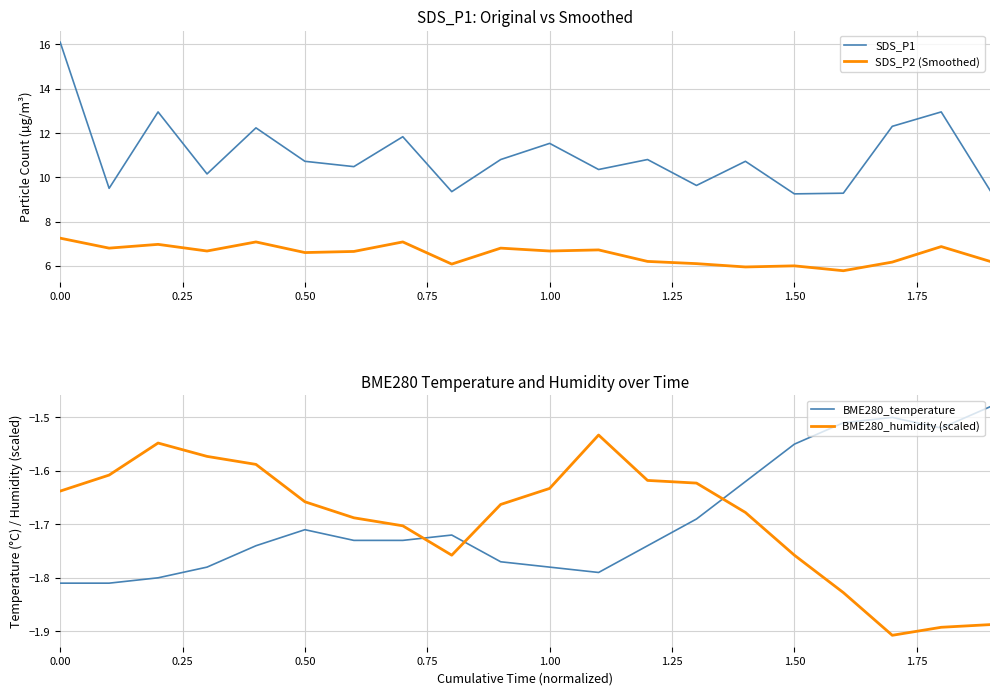

Reading left to right, transcribe all the data shown in this chart.

SDS_P1: 16.1	9.5	12.9	10.2	12.2	10.7	10.5	11.8	9.3	10.8	11.5	10.3	10.8	9.6	10.7	9.2	9.3	12.3	12.9	9.4
SDS_P2 (Smoothed): 7.2	6.8	7.0	6.7	7.1	6.6	6.7	7.1	6.1	6.8	6.7	6.7	6.2	6.1	6.0	6.0	5.8	6.2	6.9	6.2
BME280_temperature: -1.8	-1.8	-1.8	-1.8	-1.7	-1.7	-1.7	-1.7	-1.7	-1.8	-1.8	-1.8	-1.7	-1.7	-1.6	-1.6	-1.5	-1.5	-1.5	-1.5
BME280_humidity (scaled): -1.6	-1.6	-1.5	-1.6	-1.6	-1.7	-1.7	-1.7	-1.8	-1.7	-1.6	-1.5	-1.6	-1.6	-1.7	-1.8	-1.8	-1.9	-1.9	-1.9